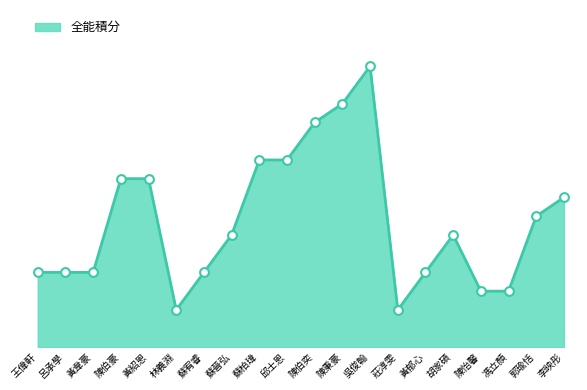

What is the change in value from 胡家碩 to 陳怡馨?

-3.0